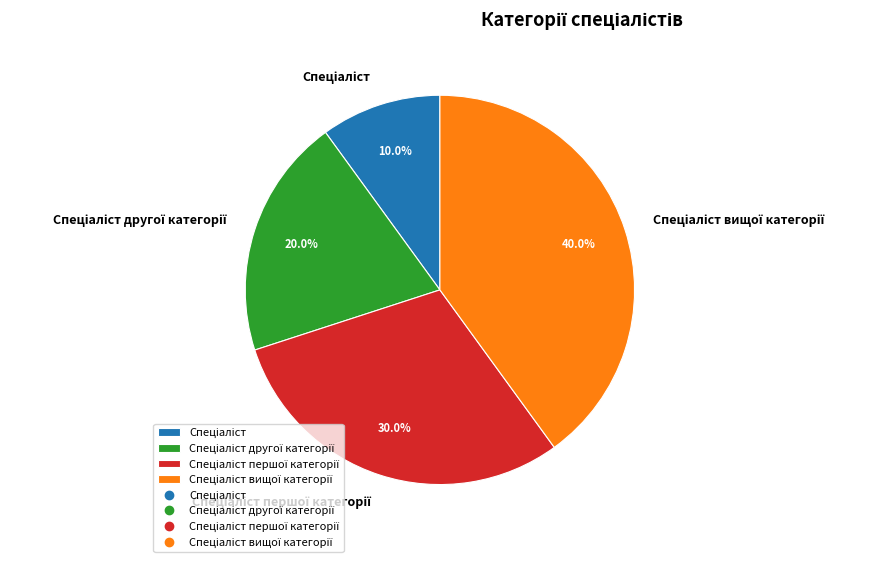

Is there a majority slice in this chart?

No